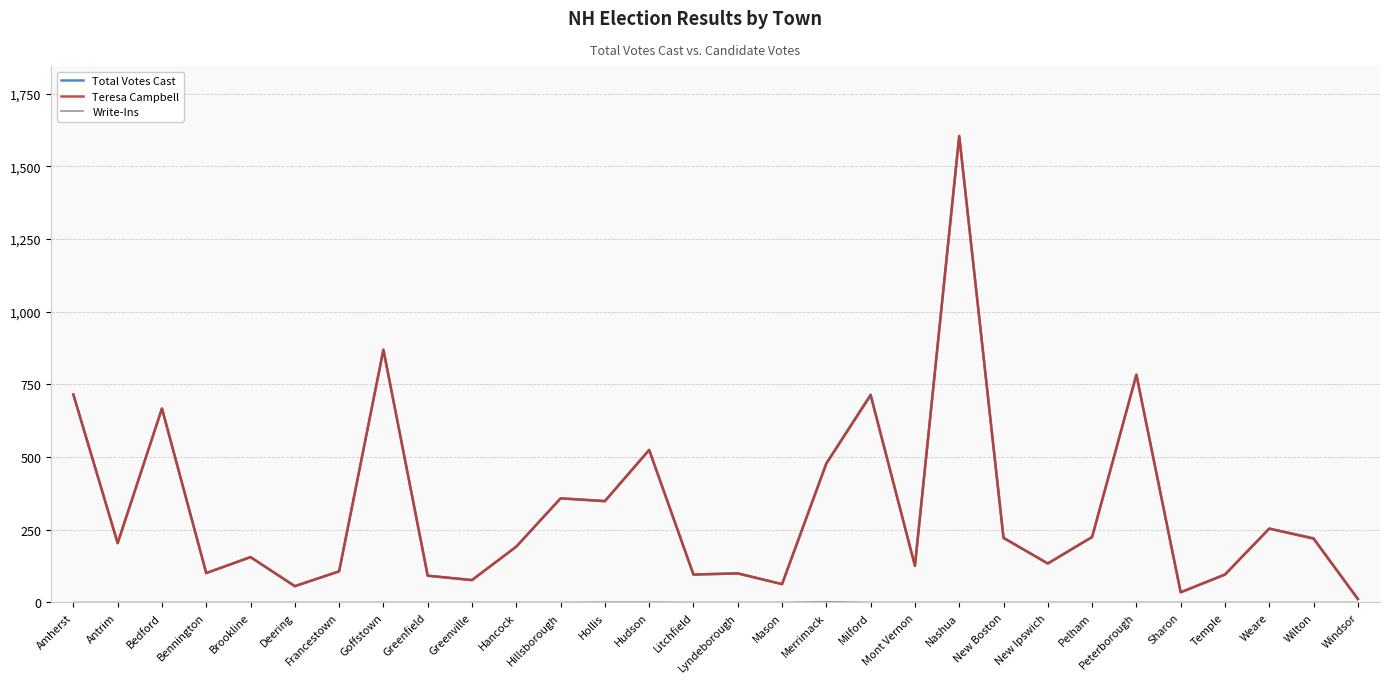

True or false: Total Votes Cast has more than 2 interior local peaks.

True